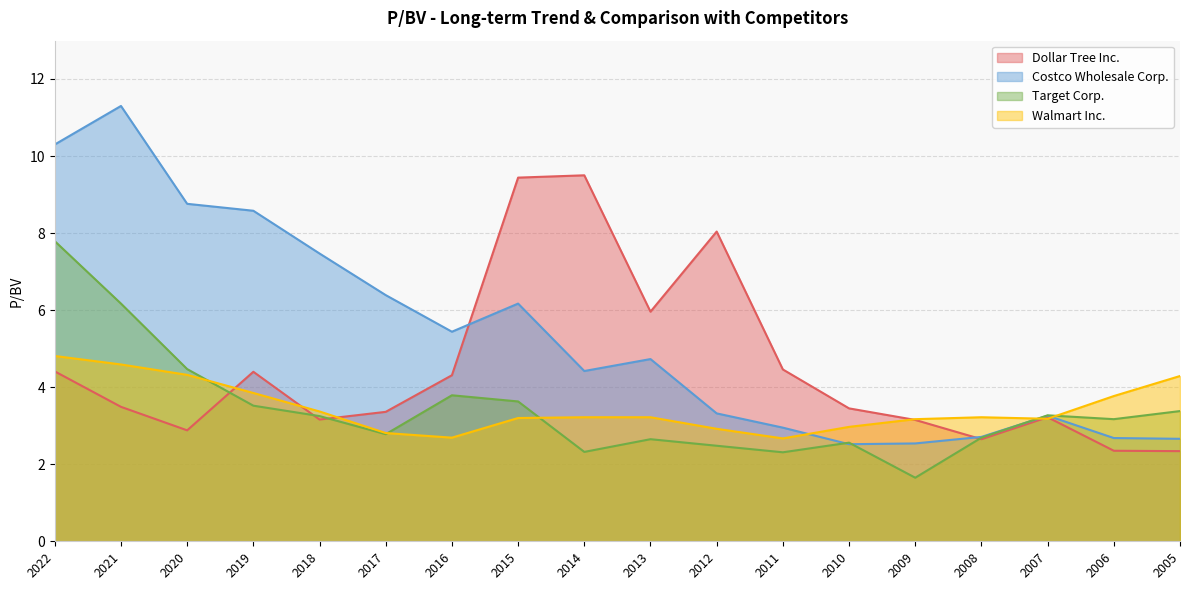

Which category has the lowest value in the Dollar Tree Inc. series?

2005